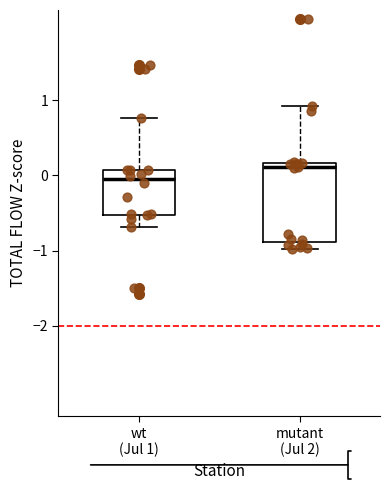

Where is the upper edge of the box for wt (Jul 1) on the y-axis? The values are not printed on the chart, so give them approximately, as read against the axis.

0.1